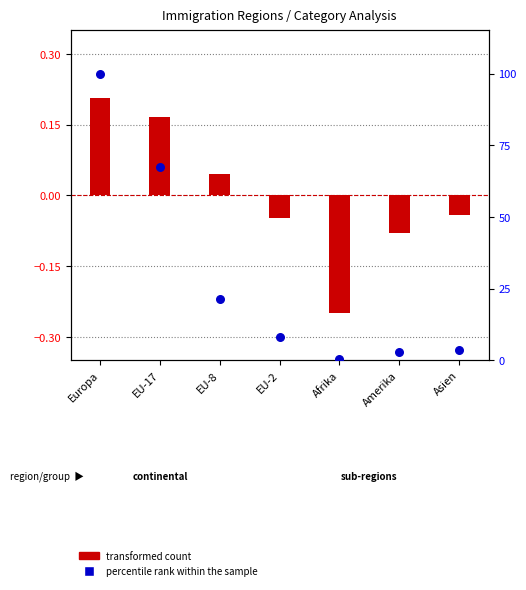

Which series reaches the minimum Y coordinate?

transformed count